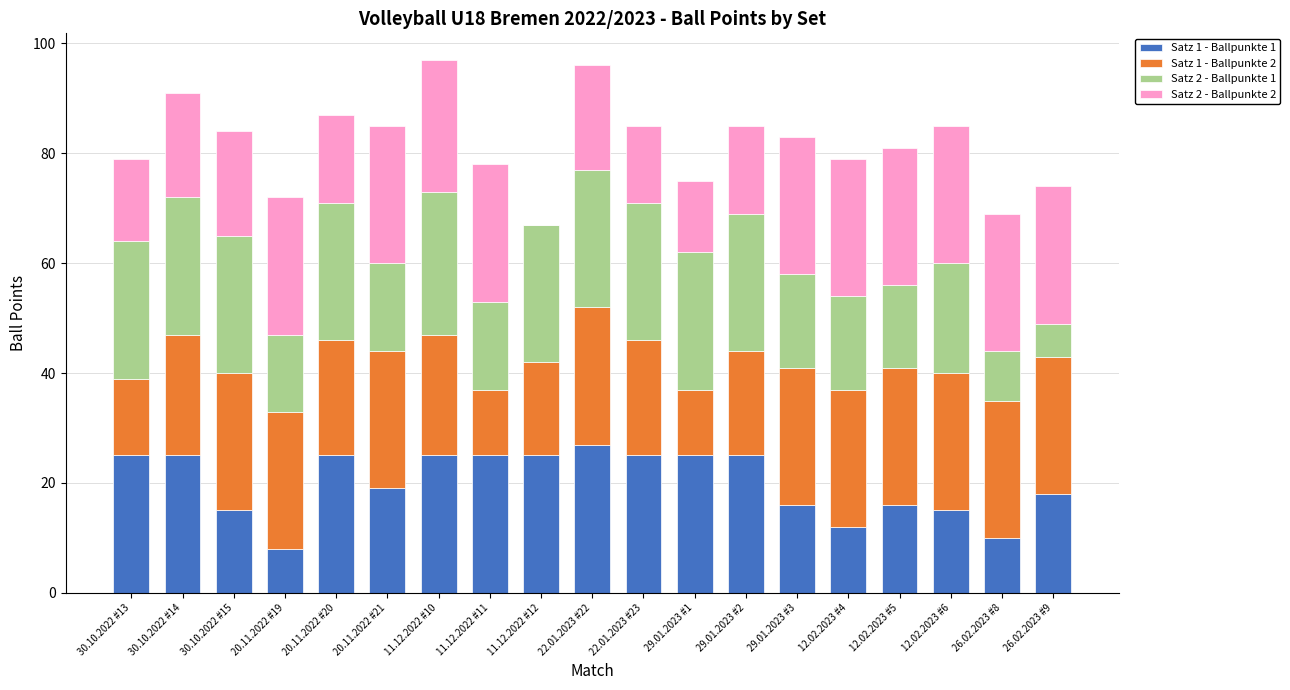

Is it true that Satz 1 - Ballpunkte 1 equals 40 at 20.11.2022 #20?

False